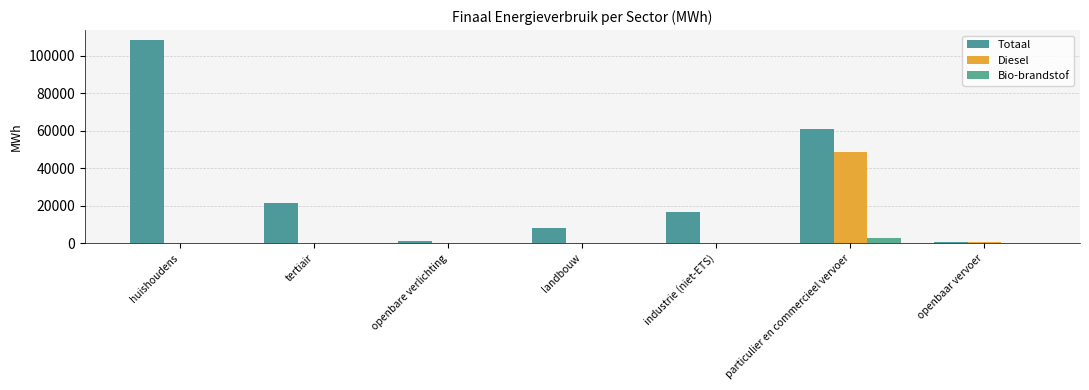

How many groups of bars are there?

7